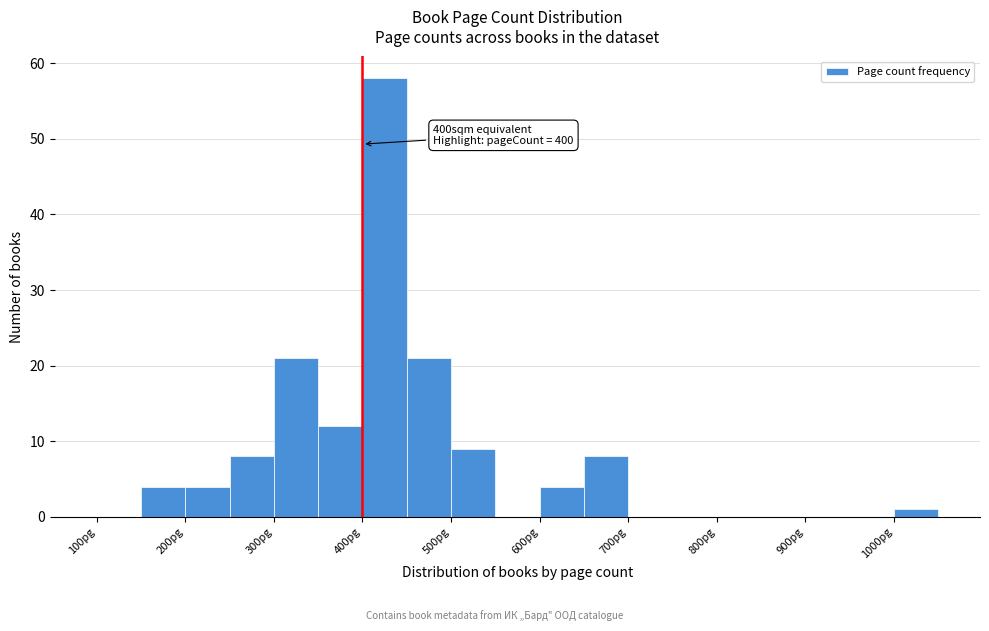

Over which range of the x-axis is the bar tallest?

400 to 450